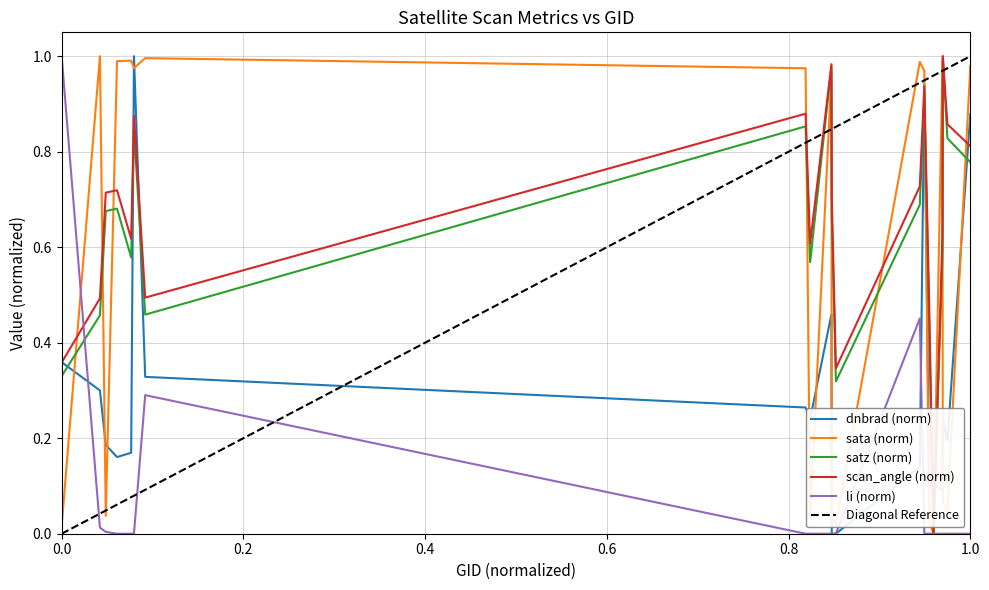

Between which two adjacent categories do satz and sata first intersect?

0.0 and 0.2